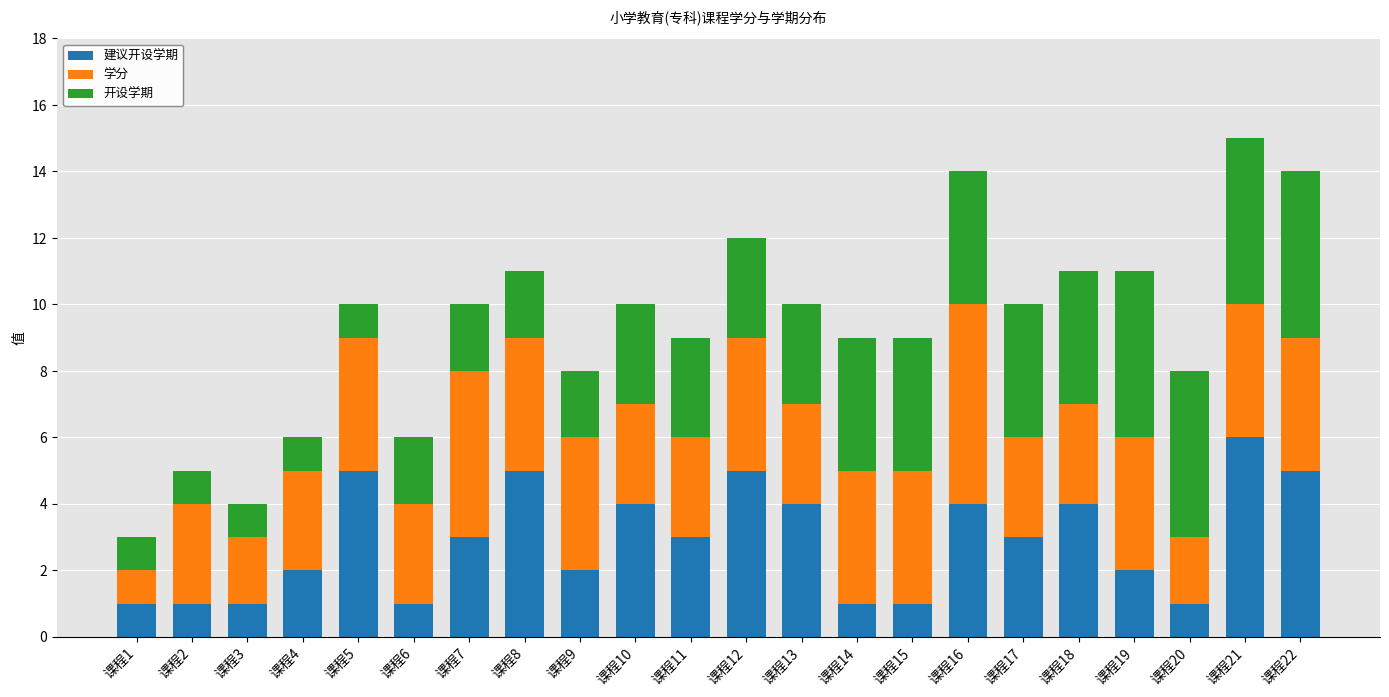

At which label is 学分 closest to 3?

课程2